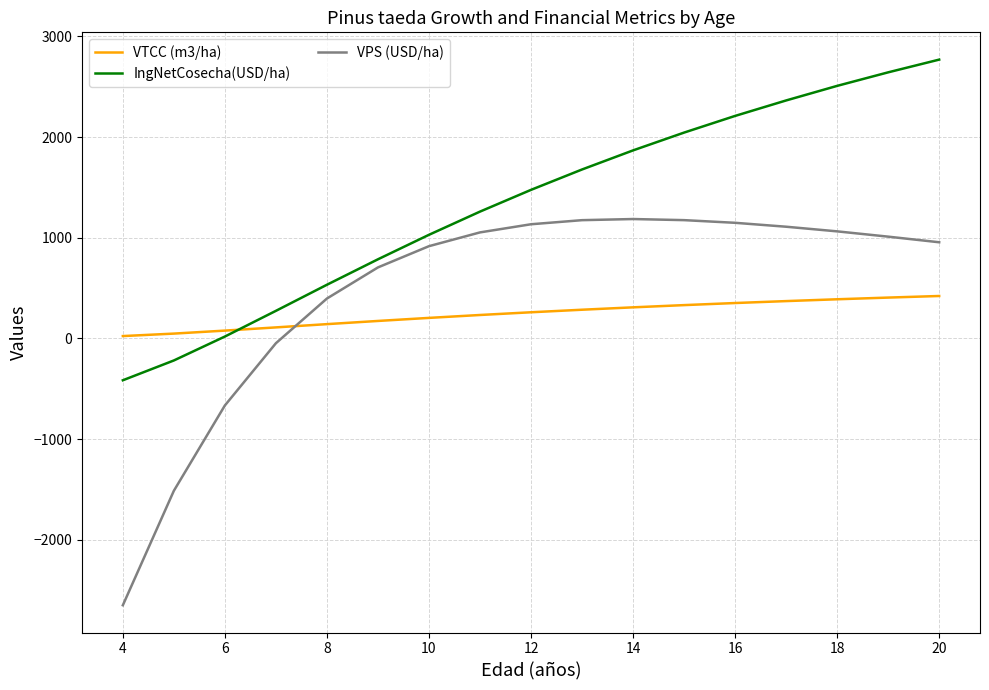

What is the lowest value of the VPS (USD/ha) series?

-2650.3